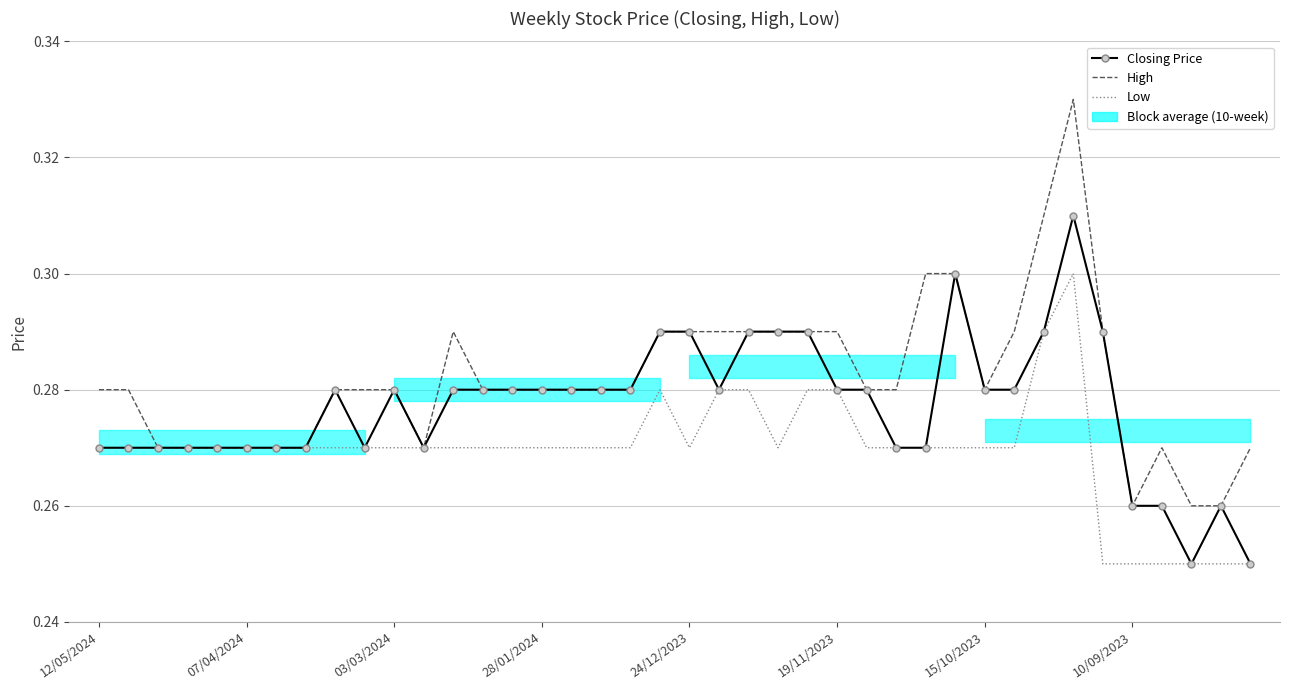

At which category is the sum across all series the highest?

33